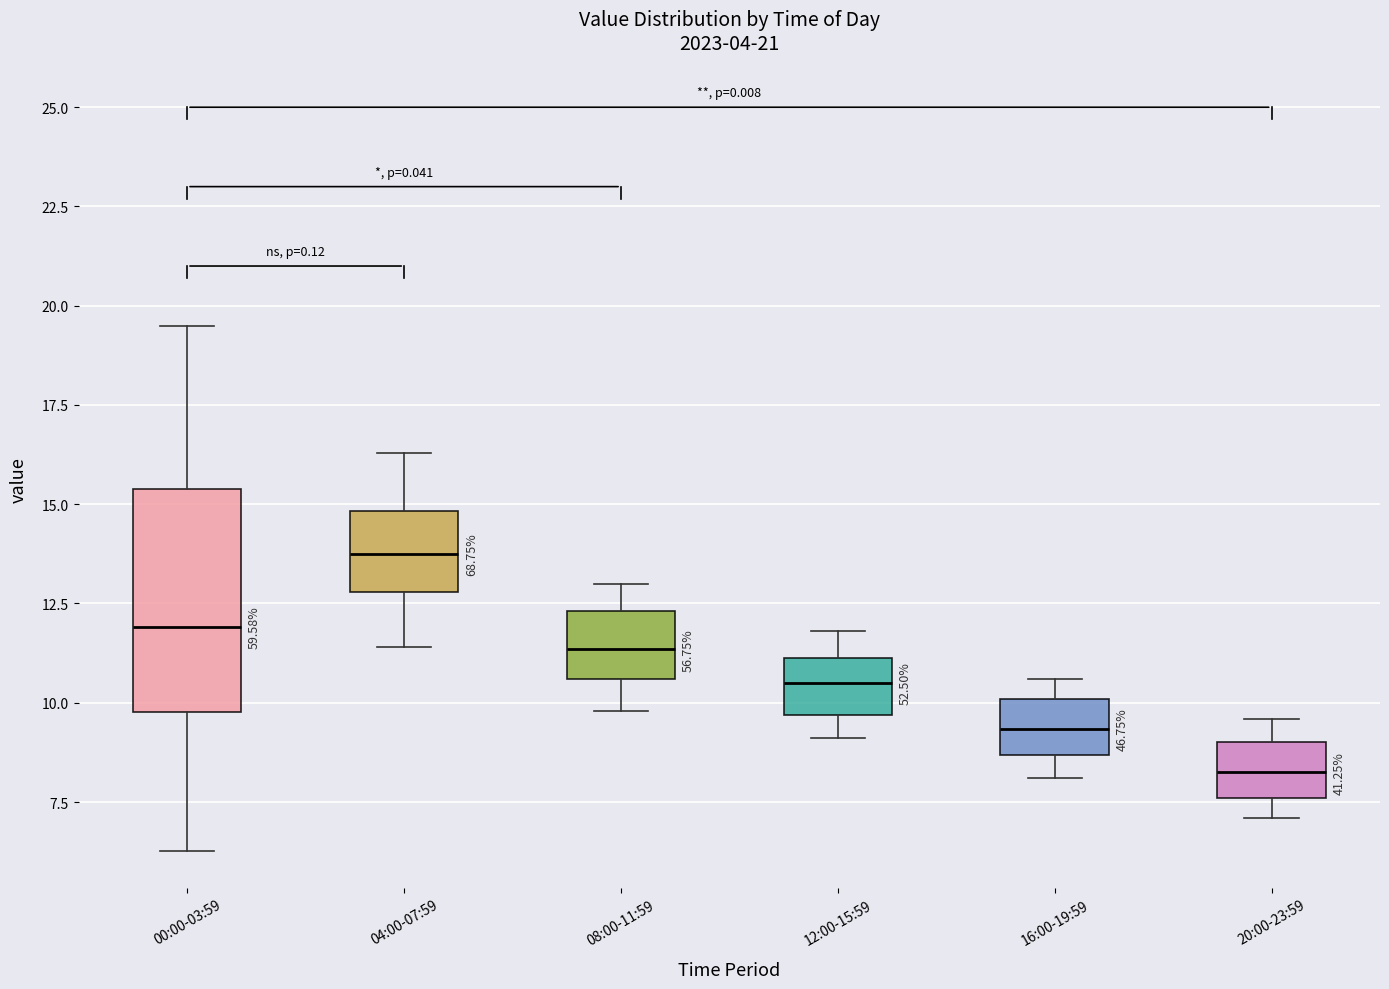

Where is the upper edge of the box for 08:00-11:59 on the y-axis? The values are not printed on the chart, so give them approximately, as read against the axis.

12.5